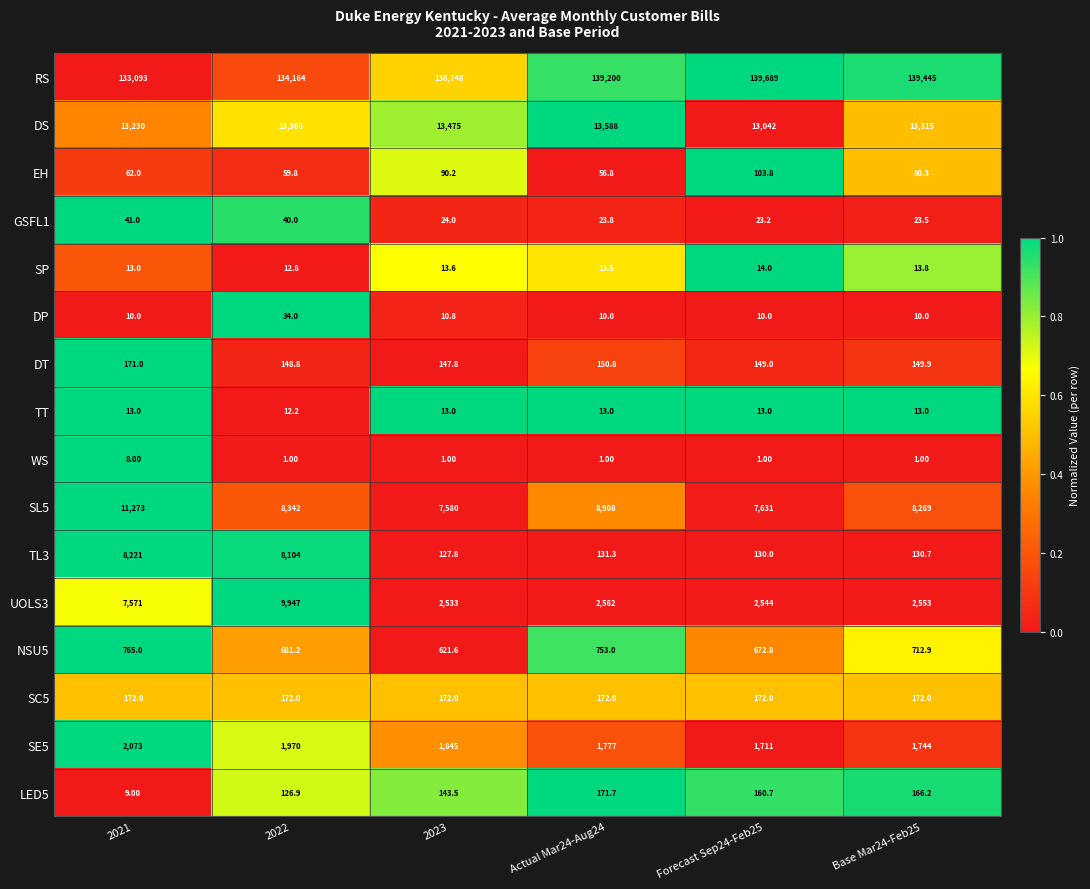

What is the difference between the maximum and minimum values in the RS series?

6596.0